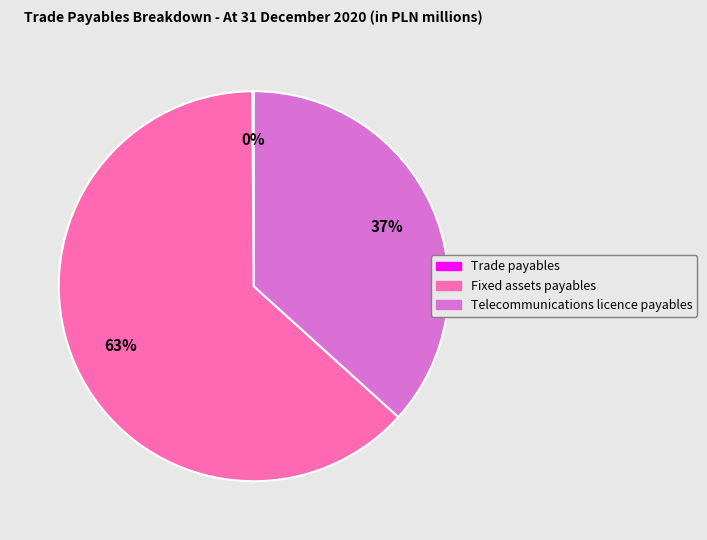

Is there a majority slice in this chart?

Yes